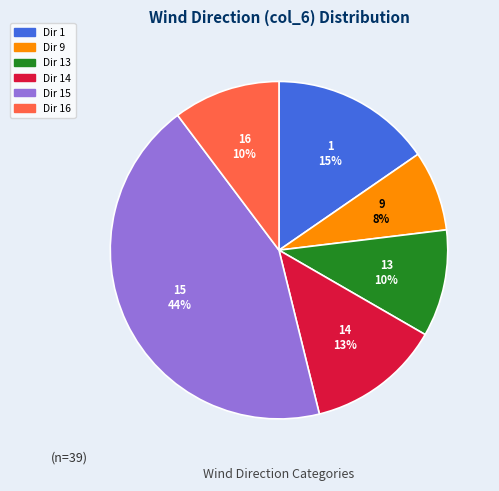

Does any single category account for the majority?

No